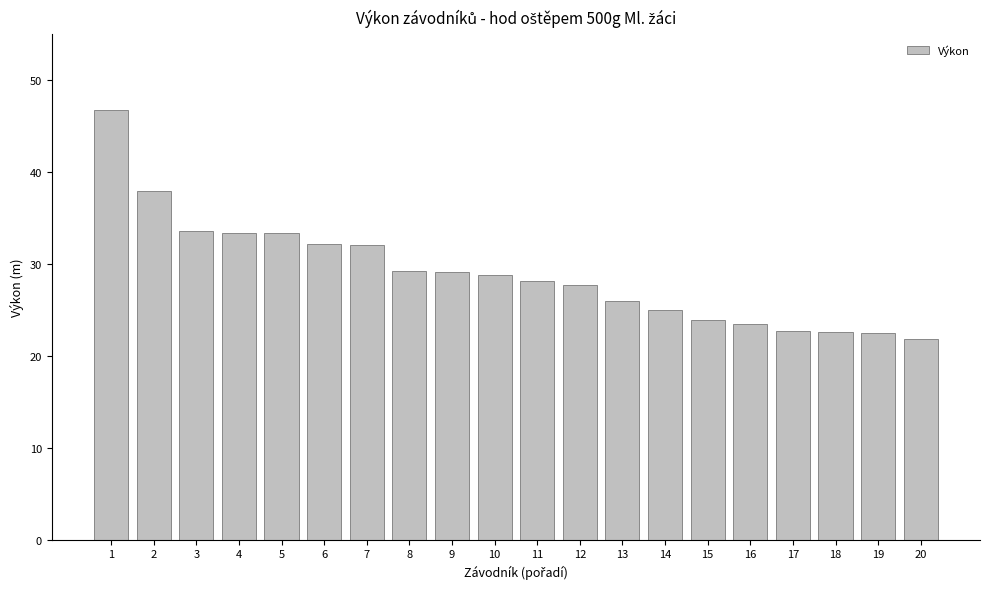

The value at 6 is 32.1. True or false?

True